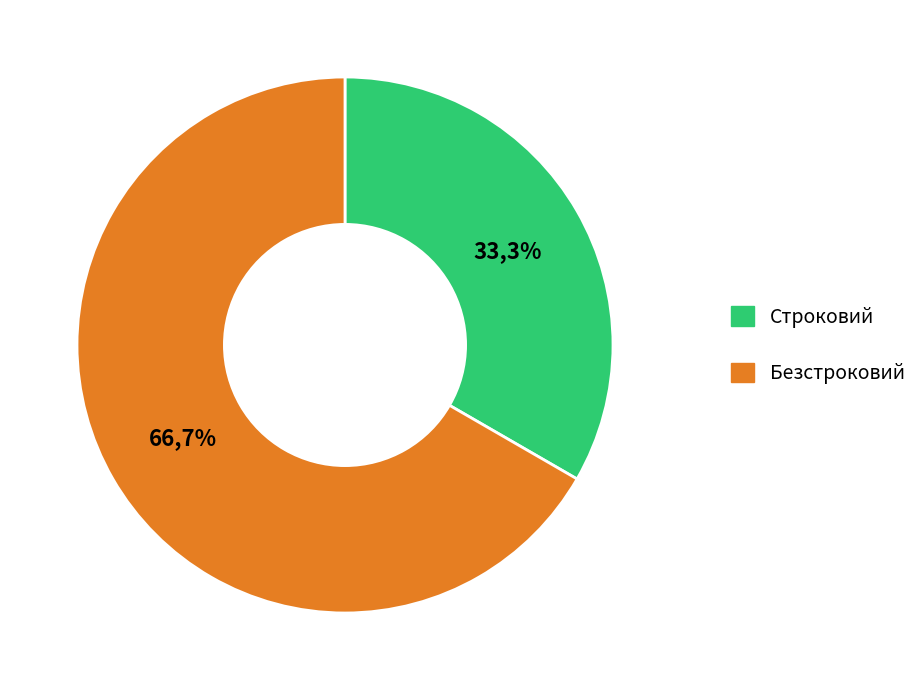

Count the number of slices in the pie.

2